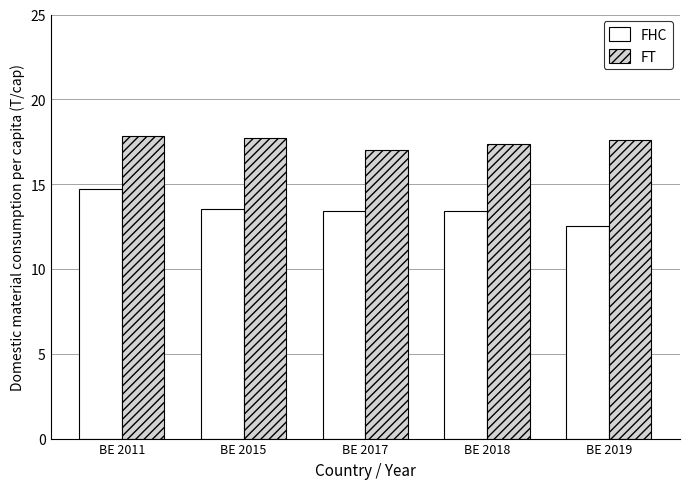

At which category does the chart reach its minimum across all series?

BE 2019